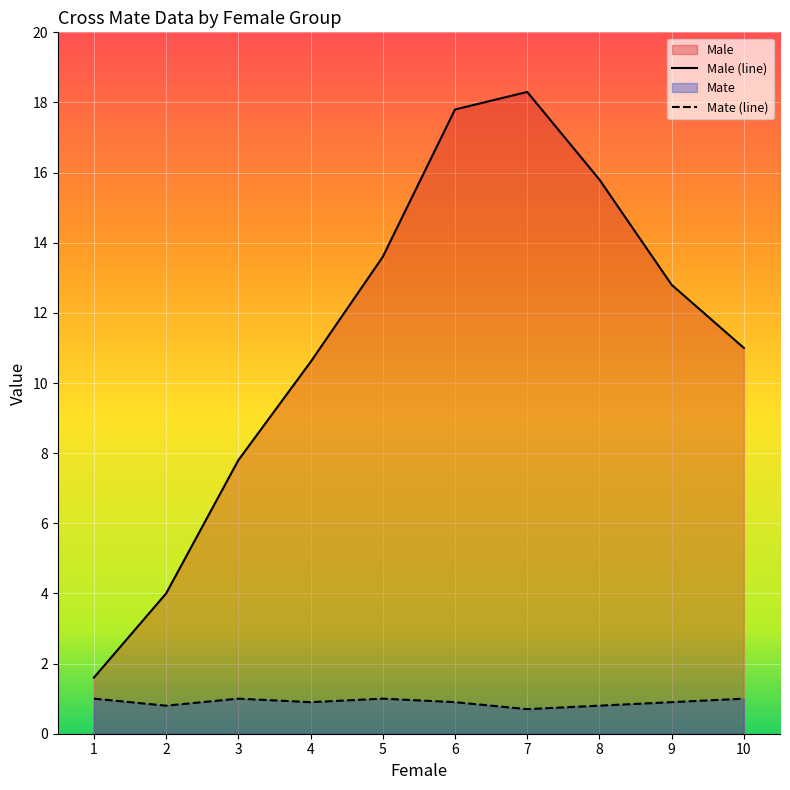

Where is Male nearest to the value 9?

3